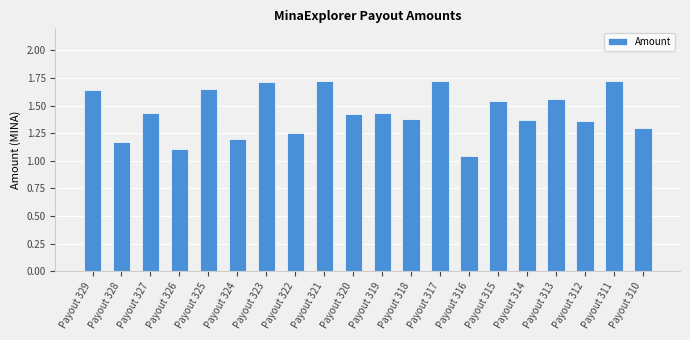

At which label is the value closest to 1?

Payout 316